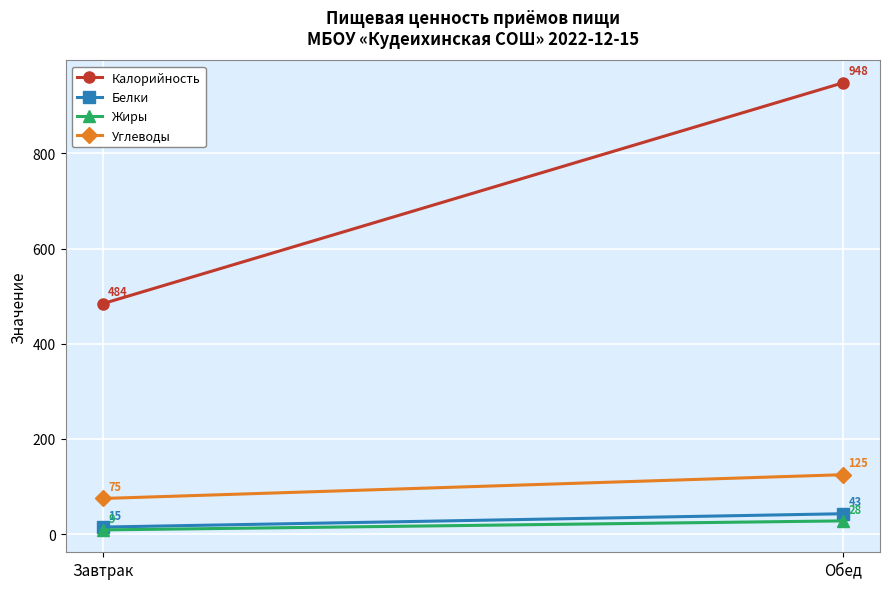

Is it true that Жиры equals 28 at Обед?

True